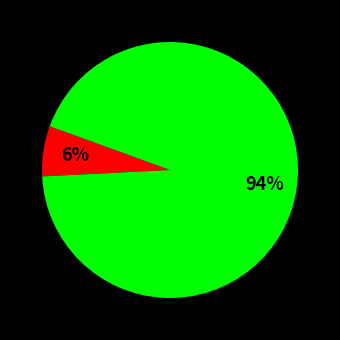

To the nearest percent, what is the average slice percentage?

50%